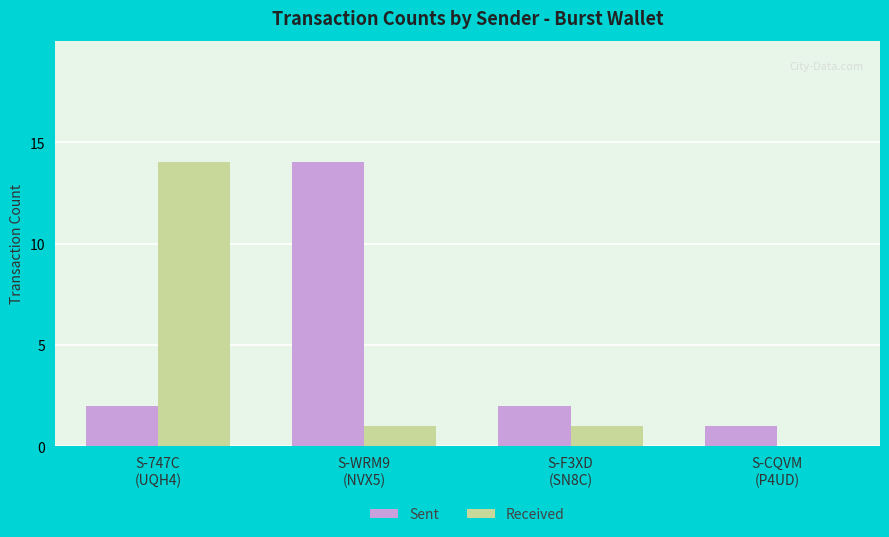

How many categories are shown in the chart?

4